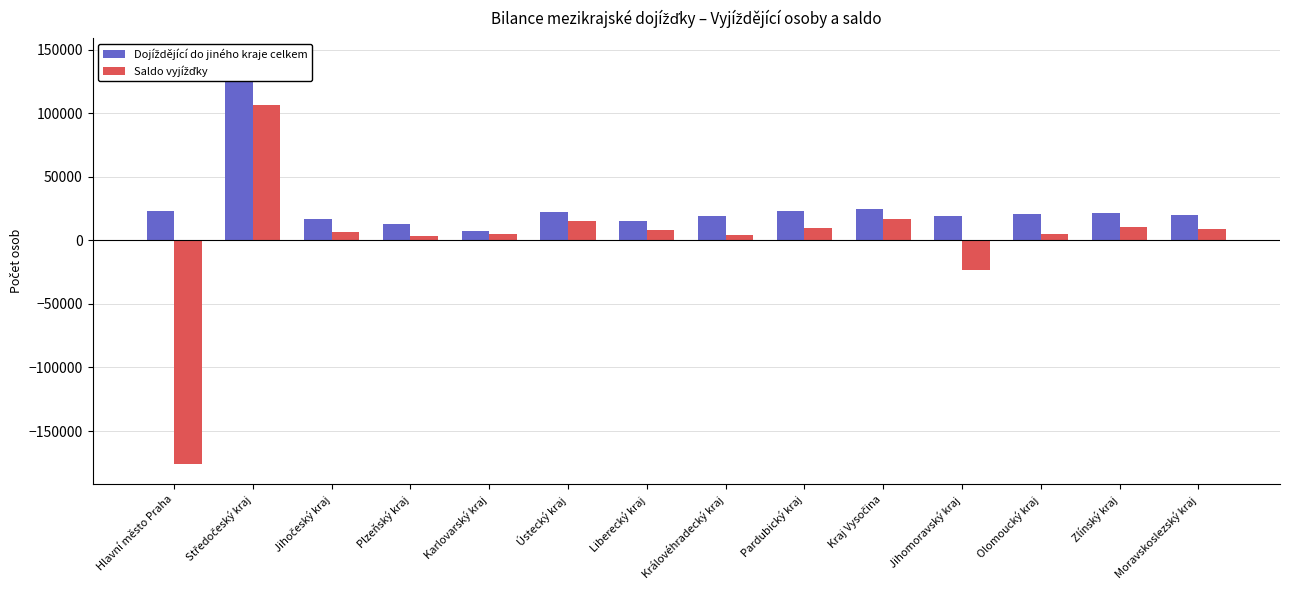

What is the difference between the maximum and minimum values in the Dojíždějící do jiného kraje celkem series?

136061